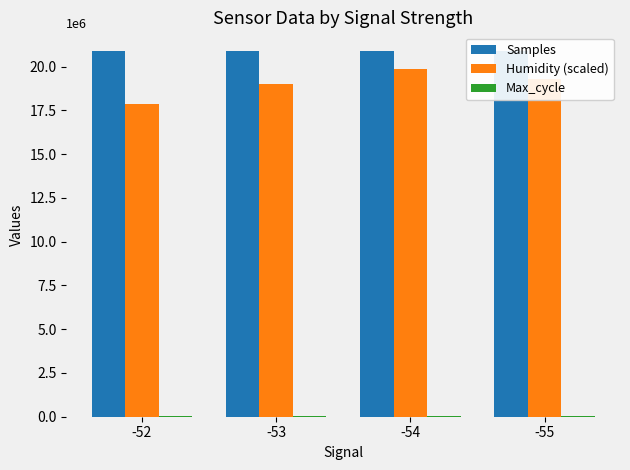

What is the sum of all Samples values?

83618669